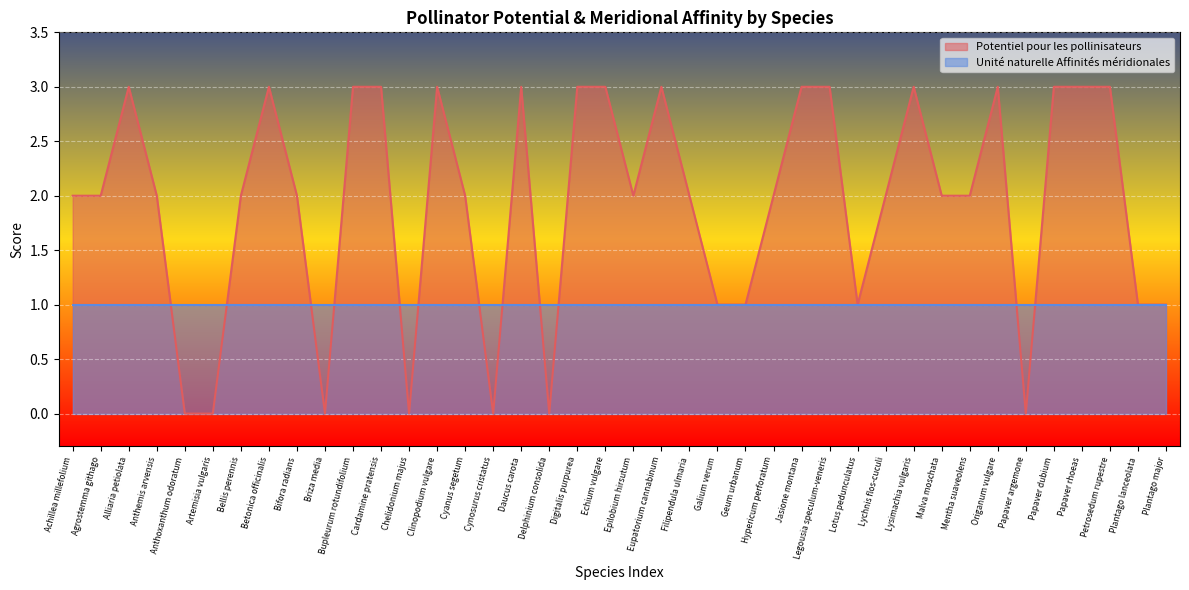

List the labels in order of value, largest first.

Alliaria petiolata, Betonica officinalis, Bupleurum rotundifolium, Cardamine pratensis, Clinopodium vulgare, Daucus carota, Digitalis purpurea, Echium vulgare, Eupatorium cannabinum, Jasione montana, Legousia speculum-veneris, Lysimachia vulgaris, Origanum vulgare, Papaver dubium, Papaver rhoeas, Petrosedum rupestre, Achillea millefolium, Agrostemma githago, Anthemis arvensis, Bellis perennis, Bifora radians, Cyanus segetum, Epilobium hirsutum, Filipendula ulmaria, Hypericum perforatum, Lychnis flos-cuculi, Malva moschata, Mentha suaveolens, Galium verum, Geum urbanum, Lotus pedunculatus, Plantago lanceolata, Plantago major, Anthoxanthum odoratum, Artemisia vulgaris, Briza media, Chelidonium majus, Cynosurus cristatus, Delphinium consolida, Papaver argemone